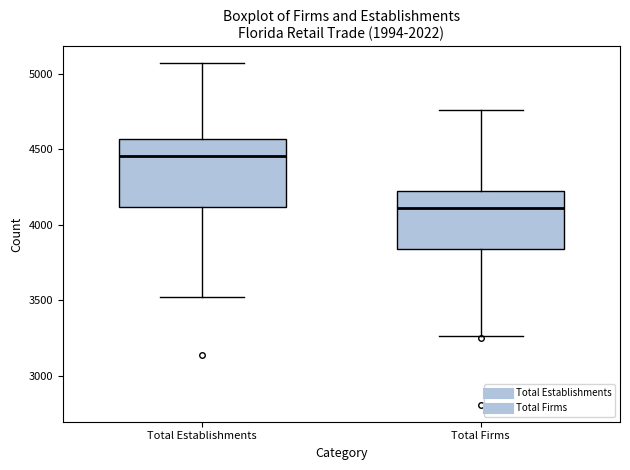

Where is the upper edge of the box for Total Establishments on the y-axis? The values are not printed on the chart, so give them approximately, as read against the axis.

4550